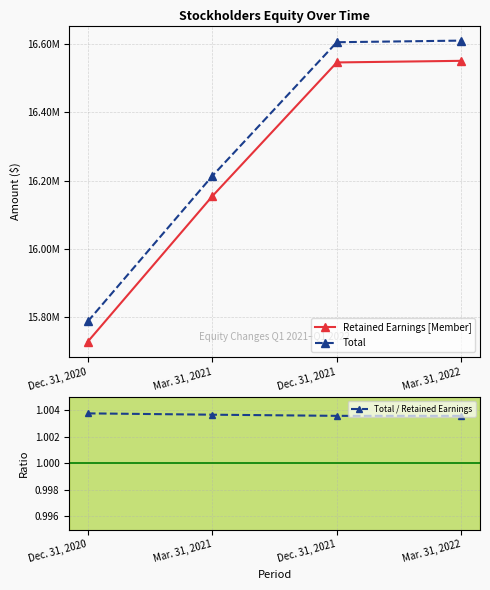

How many categories are shown in the chart?

4